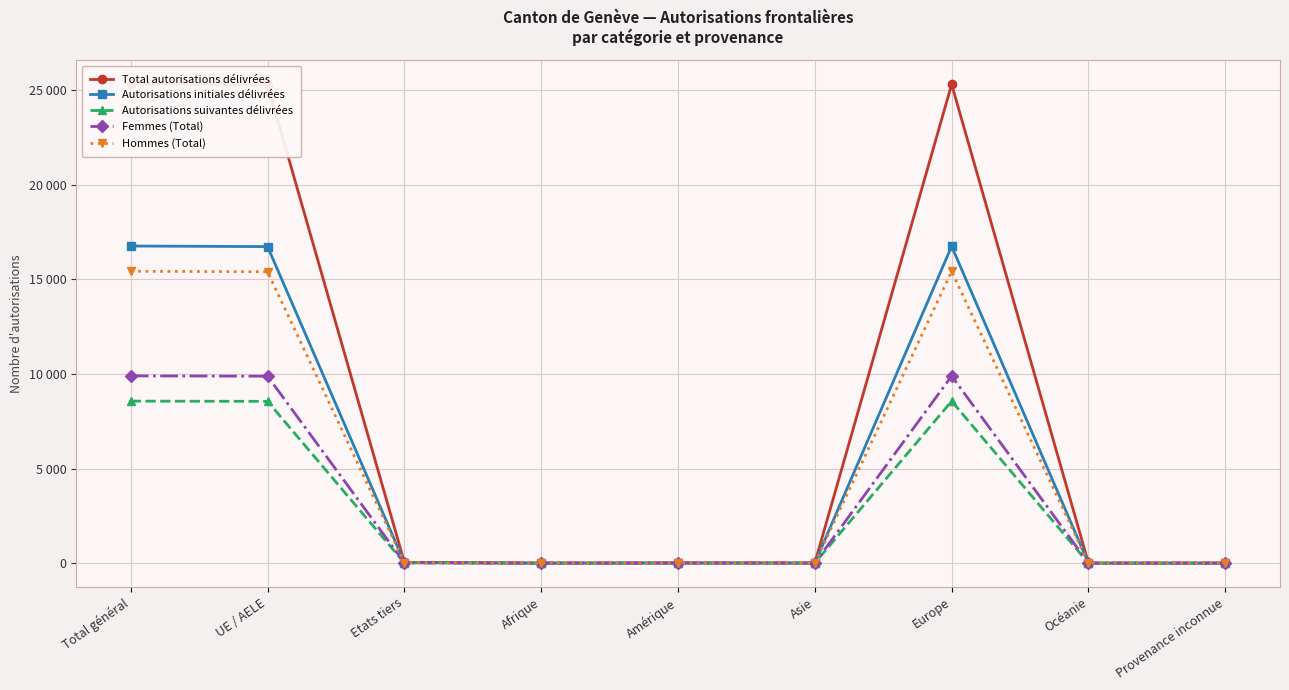

What is the difference between the maximum and minimum values in the Hommes (Total) series?

15435